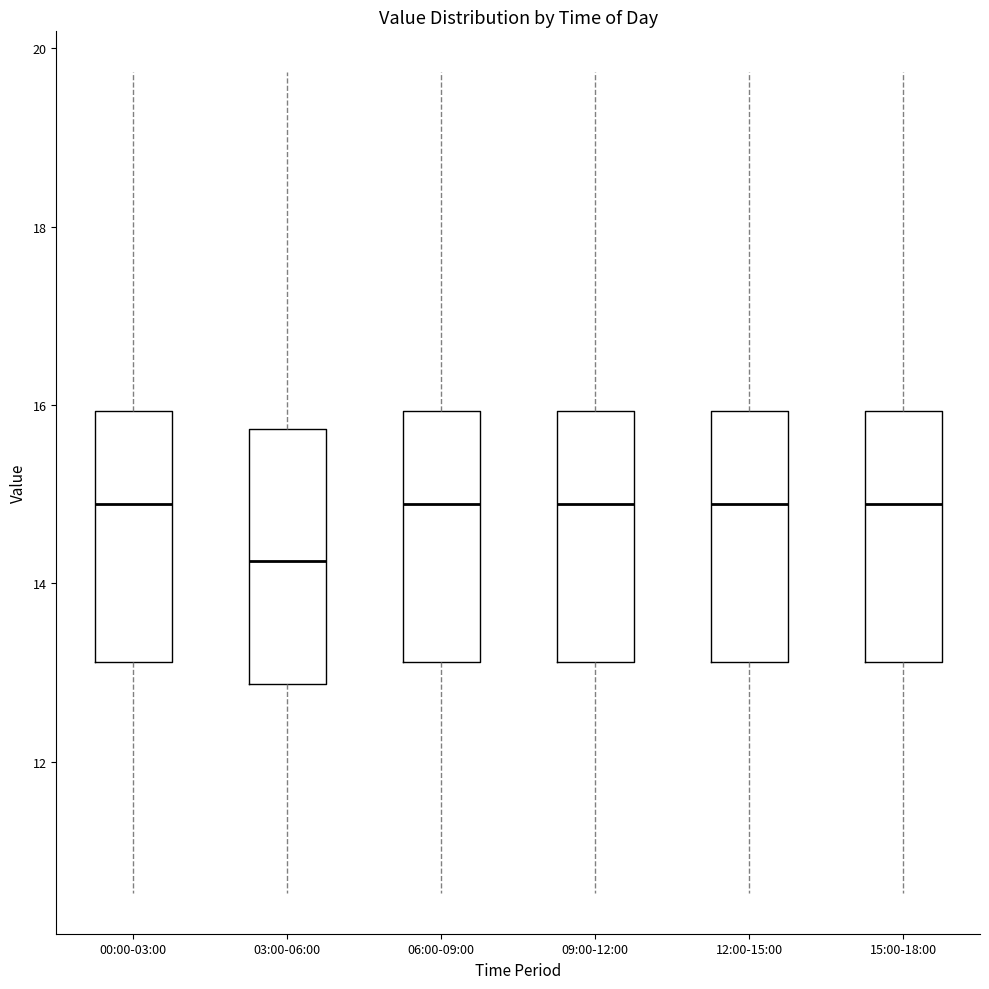

Where is the upper edge of the box for 12:00-15:00 on the y-axis? The values are not printed on the chart, so give them approximately, as read against the axis.

16.0